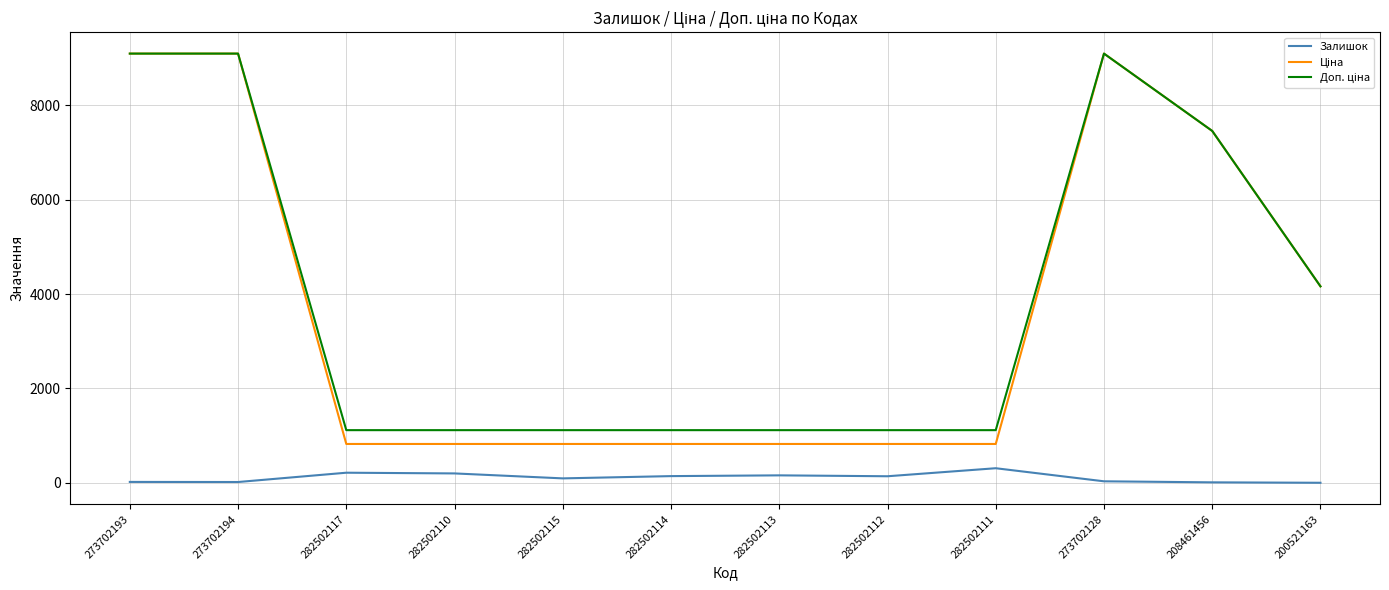

True or false: Залишок has a value of 18.0 at 273702194.

True